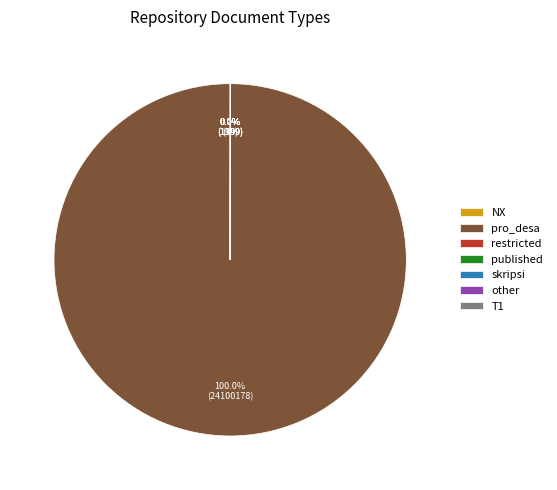

Which category has the biggest portion of the pie?

pro_desa